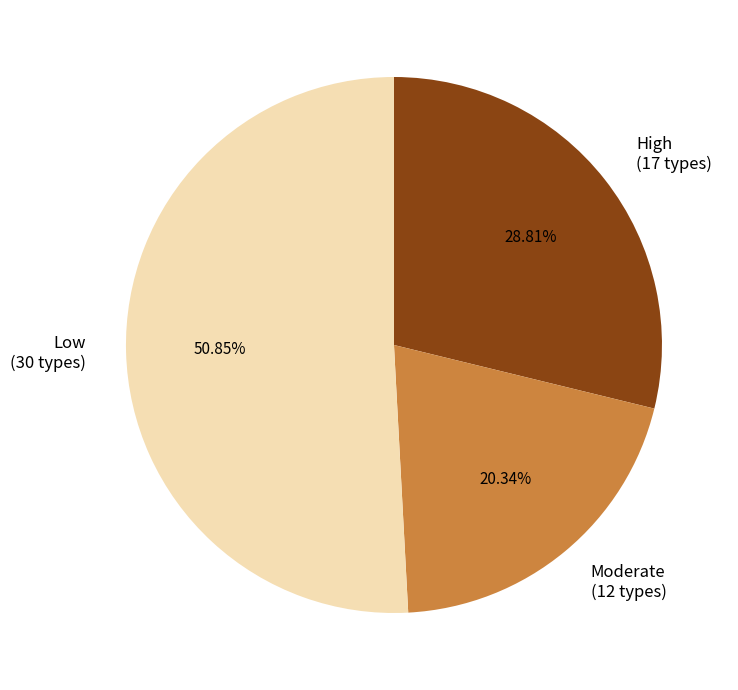

Which category has the biggest portion of the pie?

Low